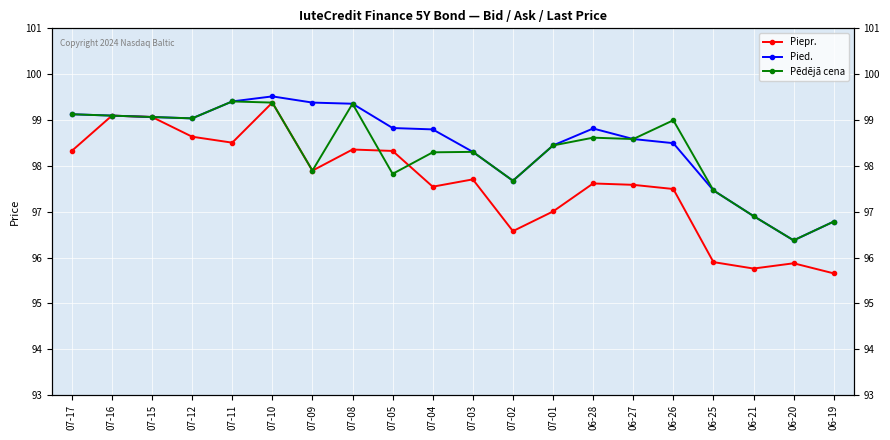

Between which two adjacent categories do Pēdējā cena and Piepr. first intersect?

07-08 and 07-05